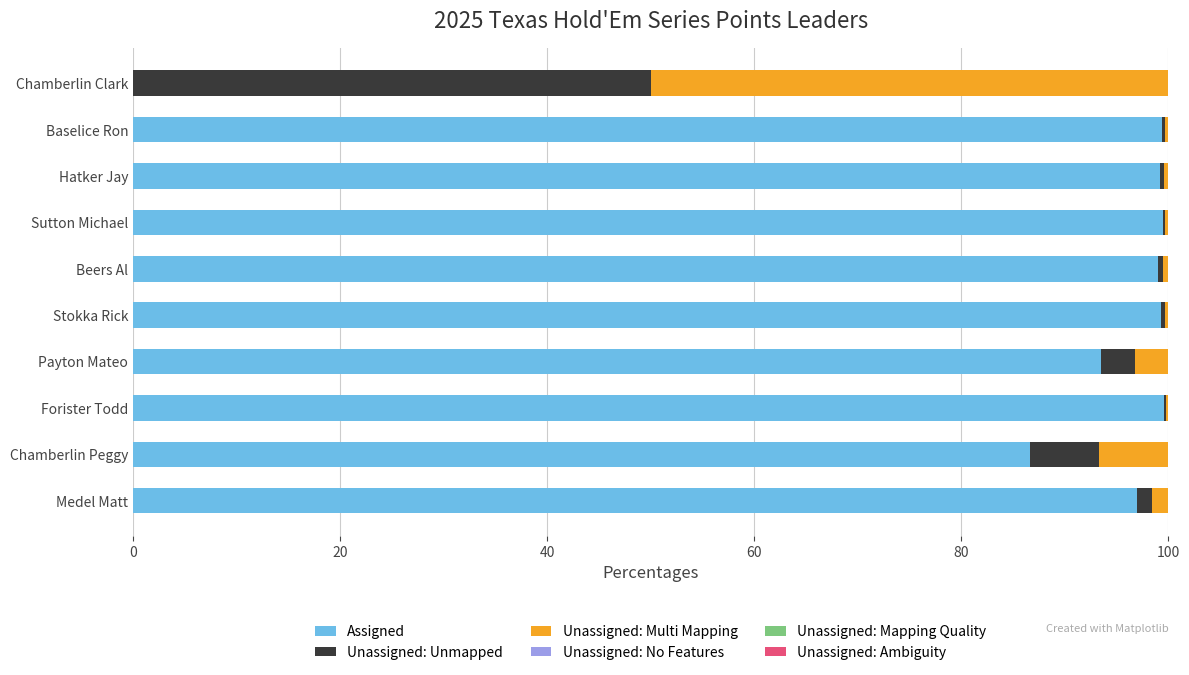

The value of Assigned at Chamberlin Clark is 44.2. True or false?

False